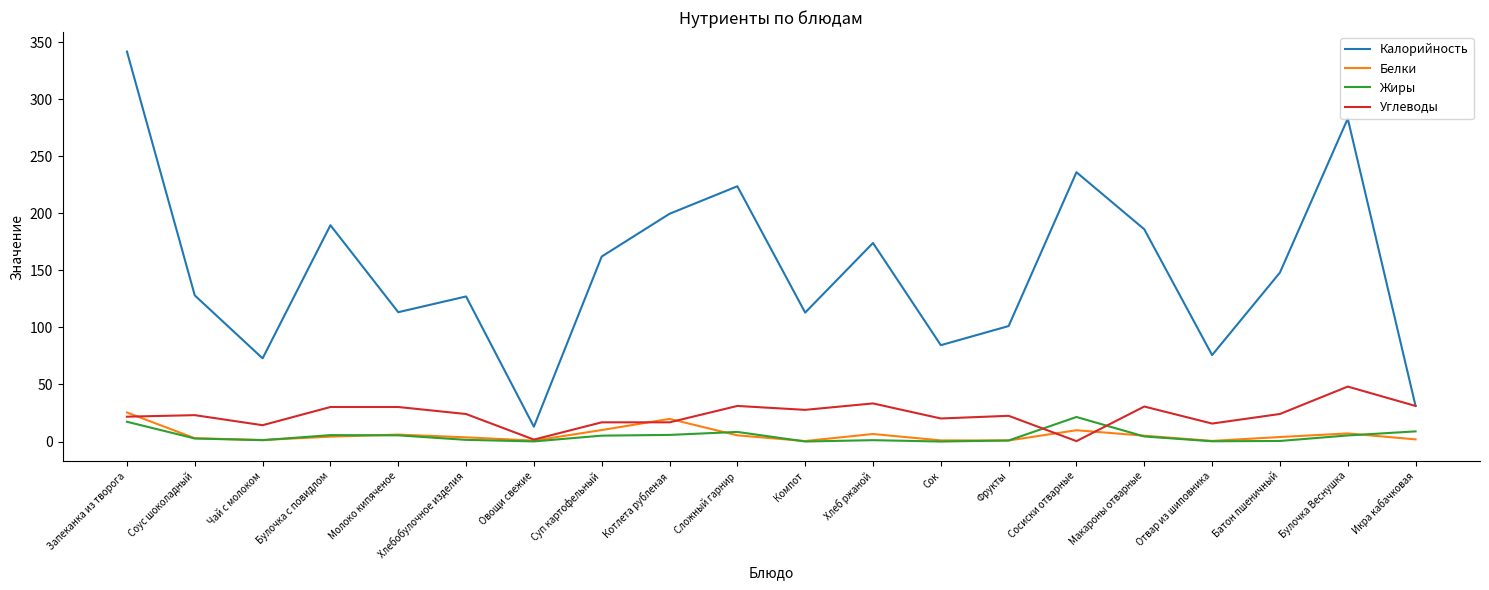

At which category does Калорийность reach its first local valley?

Чай с молоком